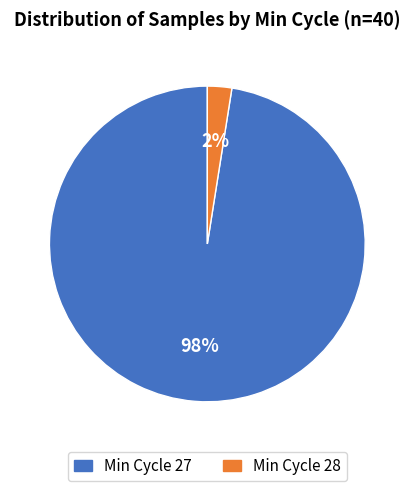

To the nearest percent, what is the average slice percentage?

50%